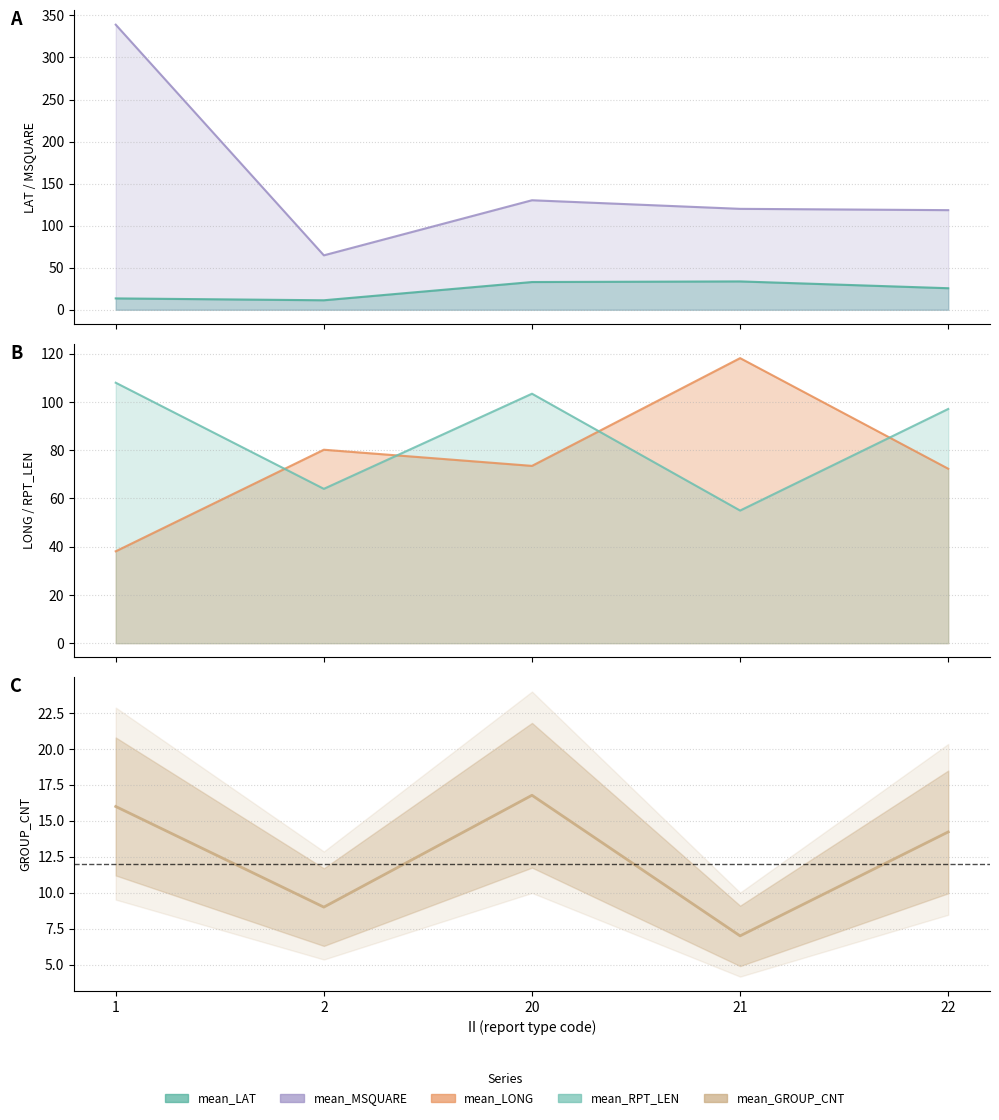

How many lines are shown in the chart?

5